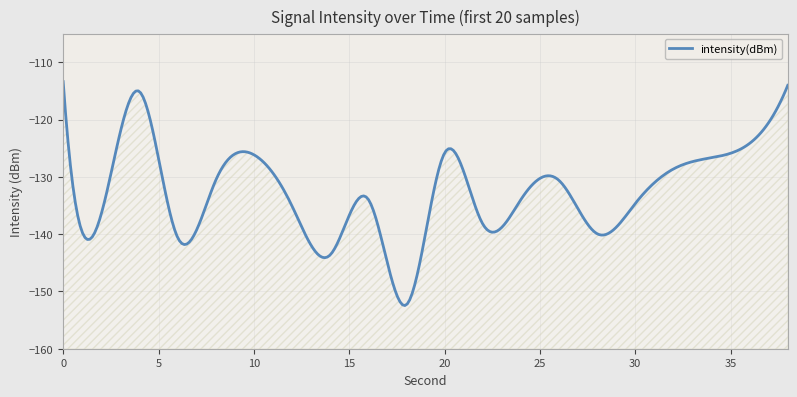

Is this an area chart (filled region under the line)?

No